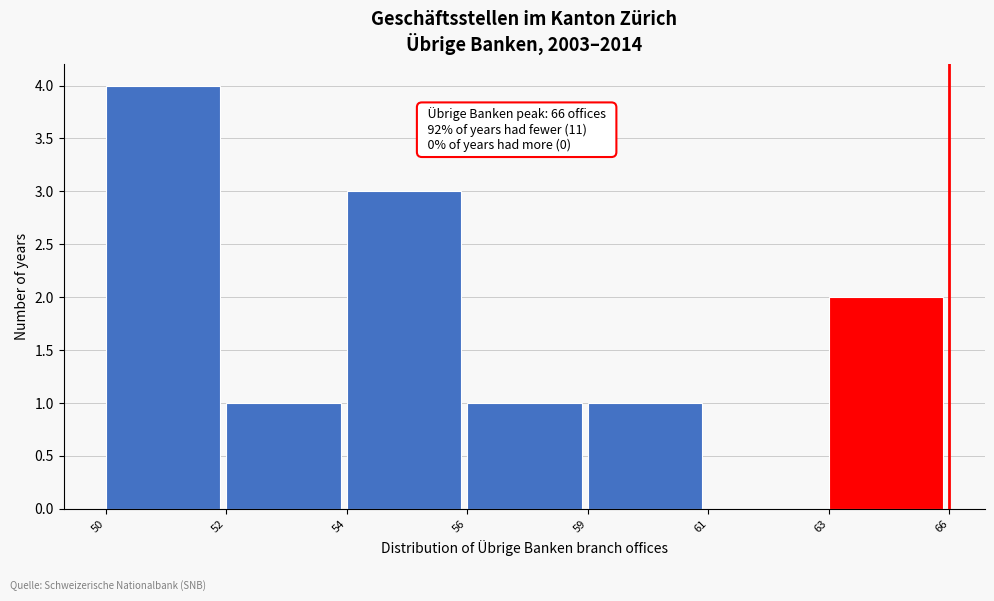

Reading left to right, list all the values displayed in this chart.

50=4	52=1	54=3	56=1	59=1	61=0	63=2